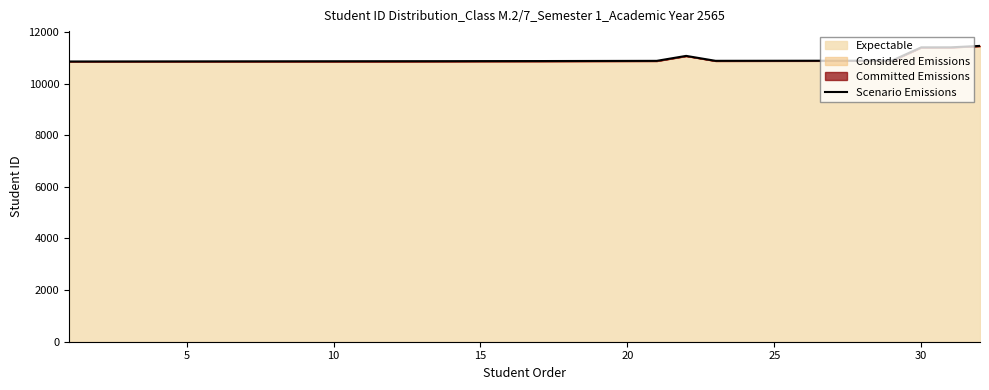

What is the smallest value displayed?

10858